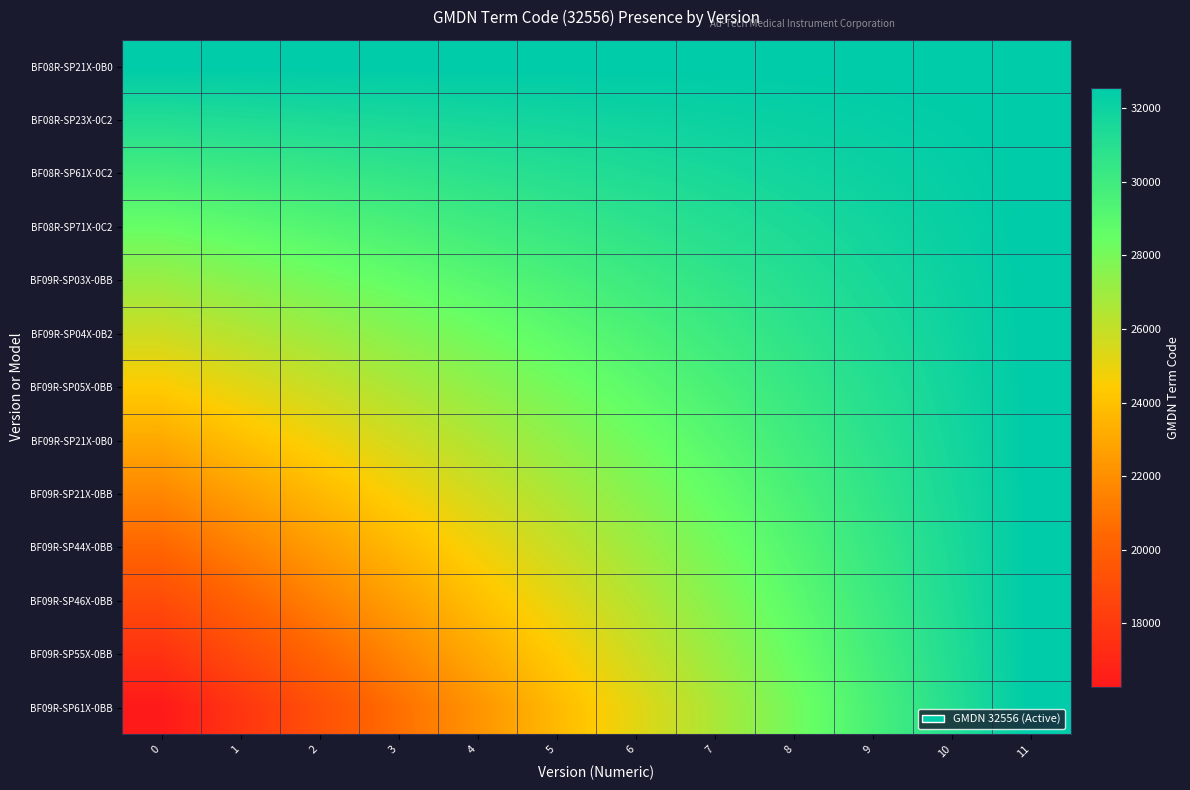

What is the smallest value displayed?

16278.0